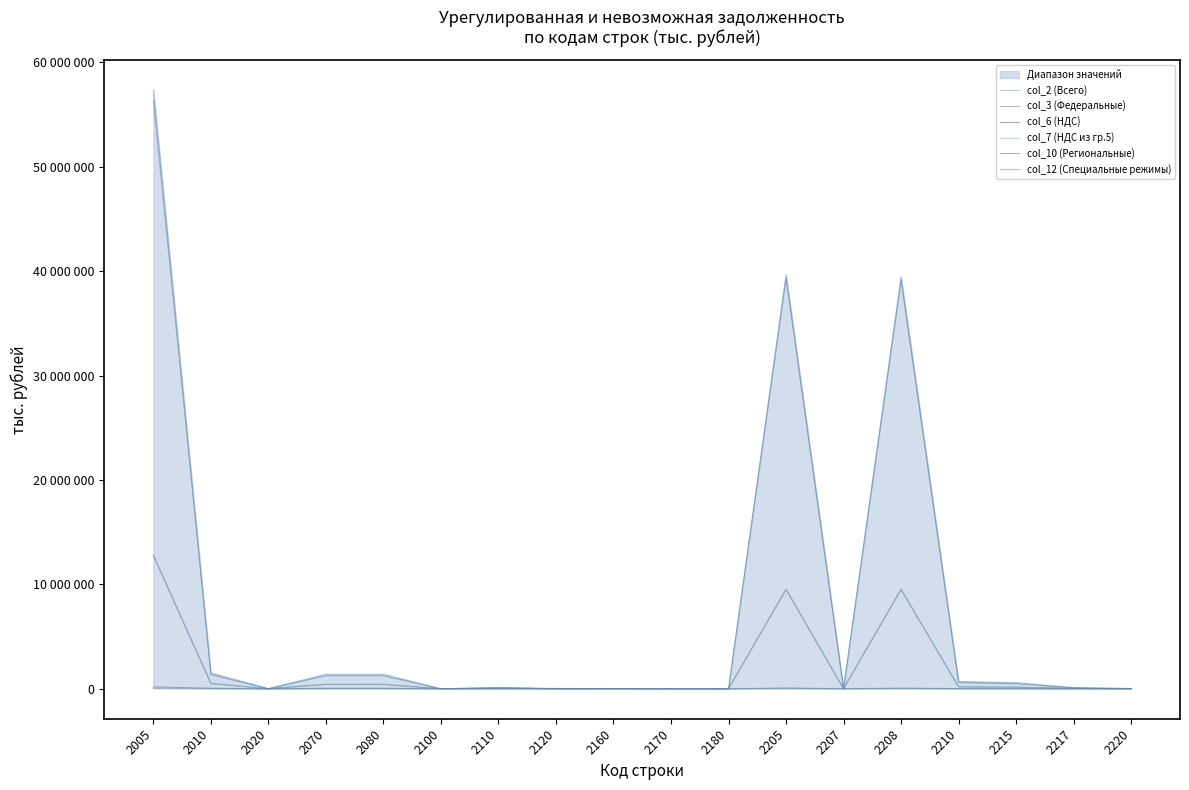

The value of col_6 (НДС) at 2170 is 2359. True or false?

False